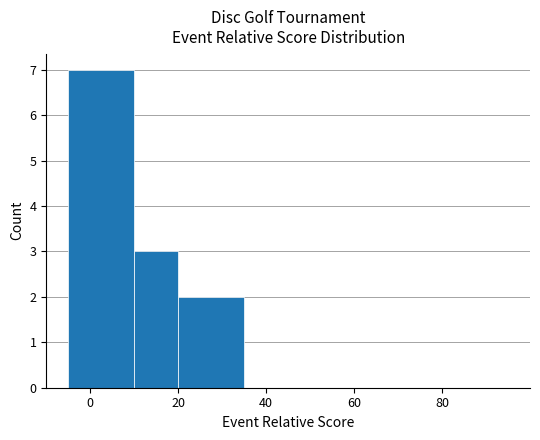

What is the greatest value displayed?

7